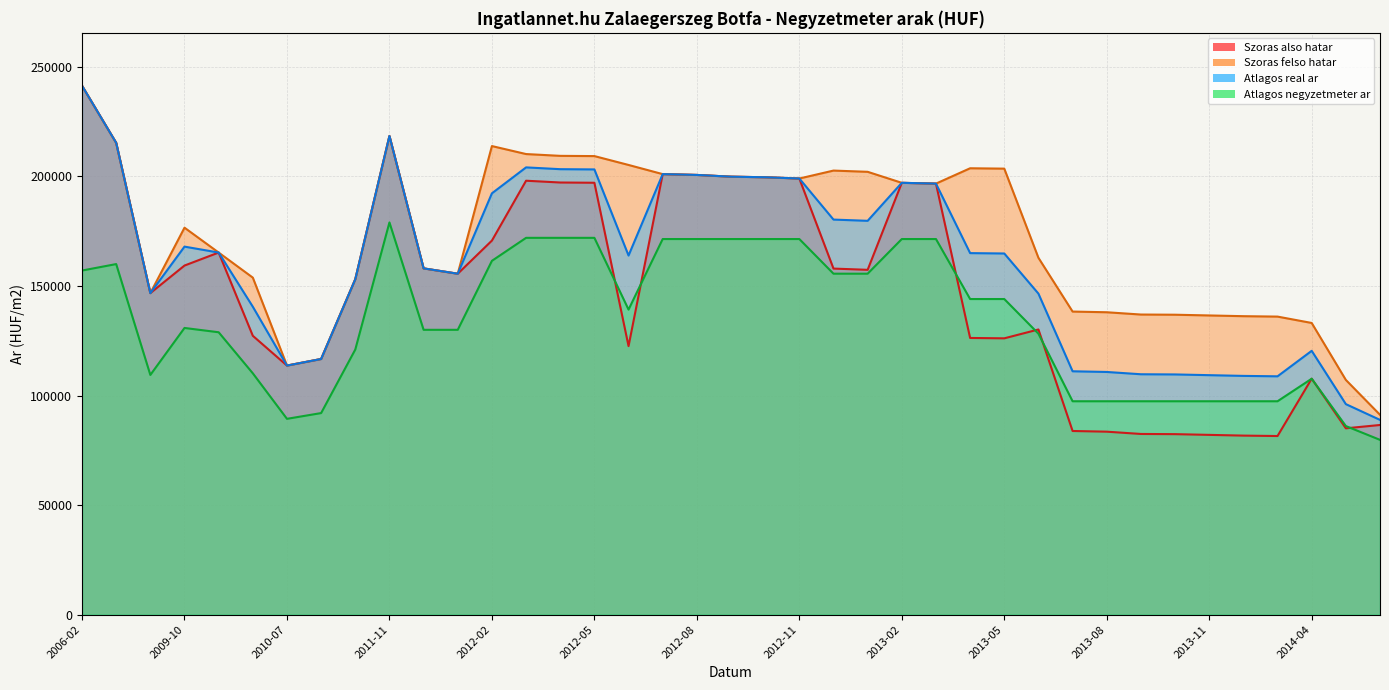

What is the value of the Szoras also hatar point at the 18th from the left?

201052